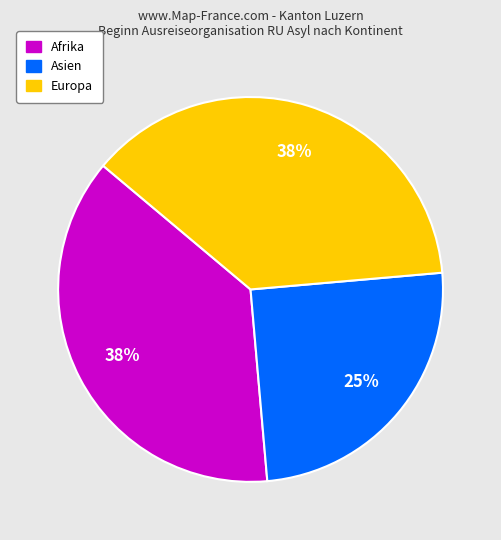

Between Europa and Asien, which is larger?

Europa